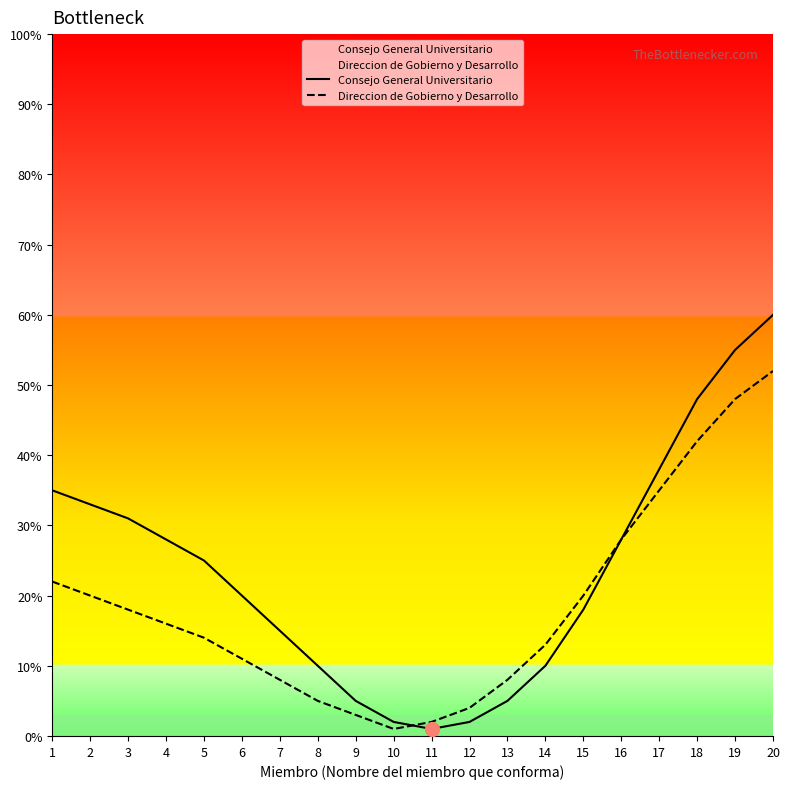

Reading left to right, list all the values displayed in this chart.

Consejo General Universitario: 1=35	2=33	3=31	4=28	5=25	6=20	7=15	8=10	9=5	10=2	11=1	12=2	13=5	14=10	15=18	16=28	17=38	18=48	19=55	20=60
Direccion de Gobierno y Desarrollo: 1=22	2=20	3=18	4=16	5=14	6=11	7=8	8=5	9=3	10=1	11=2	12=4	13=8	14=13	15=20	16=28	17=35	18=42	19=48	20=52